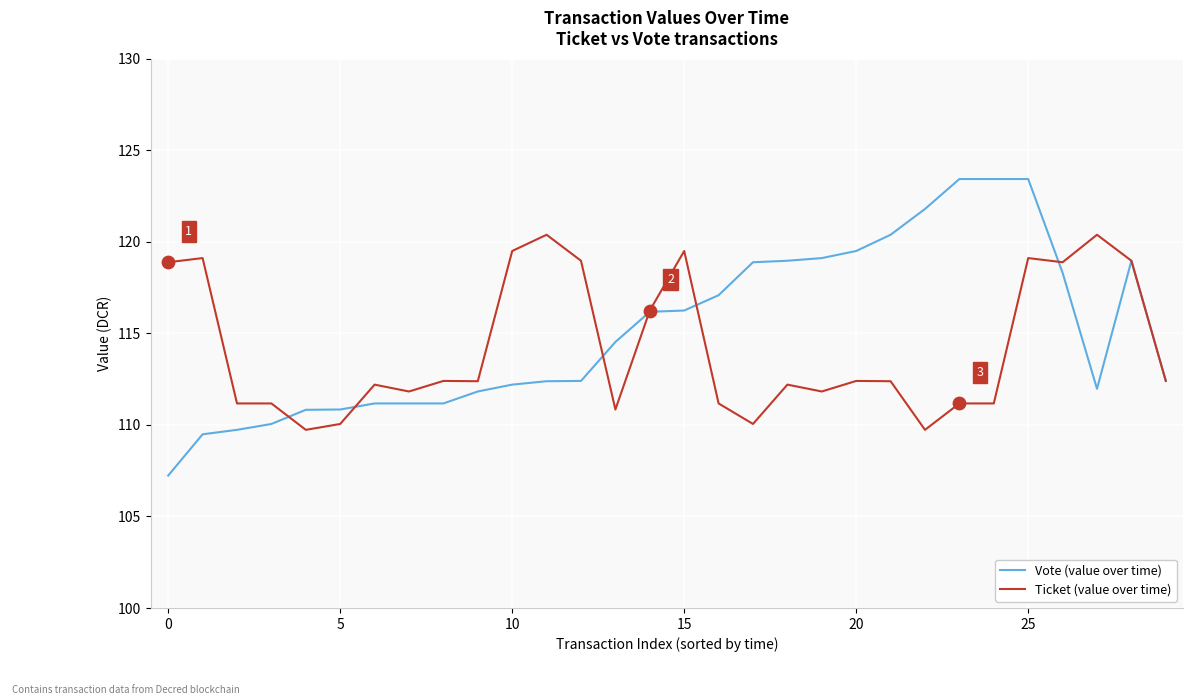

Which series has the largest range (max minus min)?

Vote (value over time)